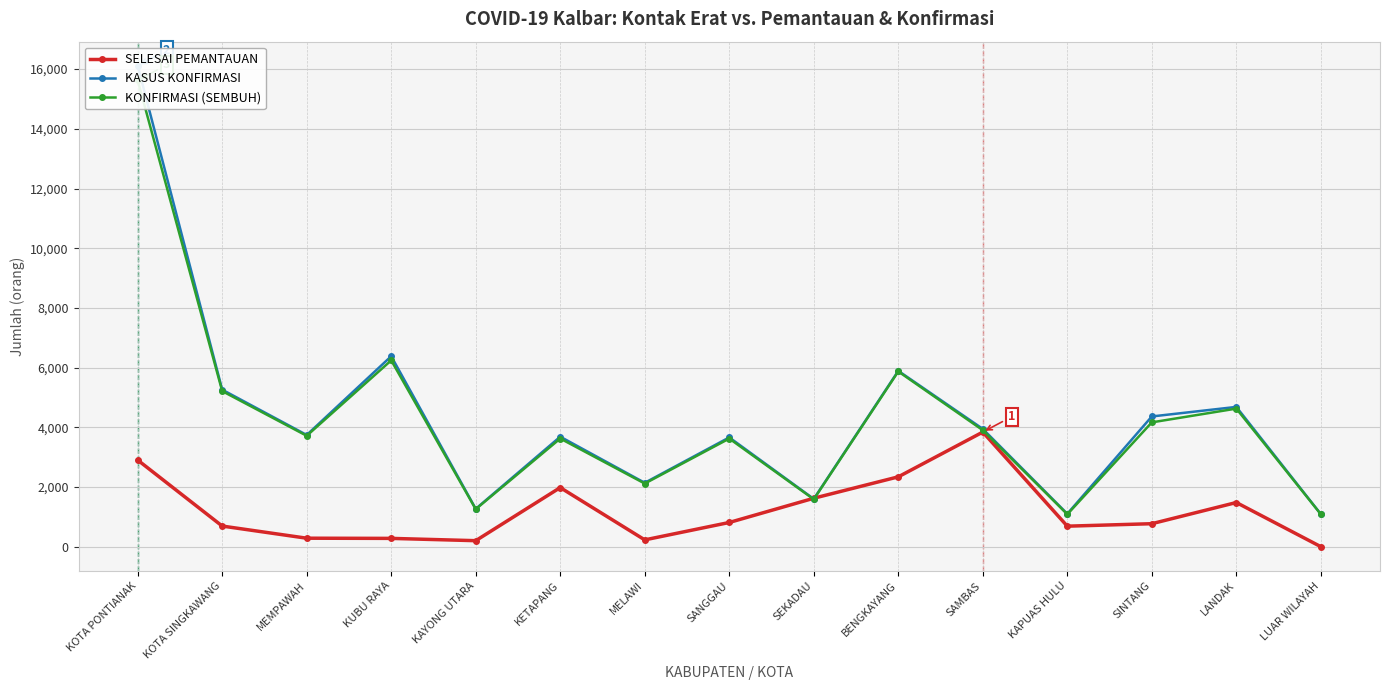

What is the sum of all KONFIRMASI (SEMBUH) values?

63730